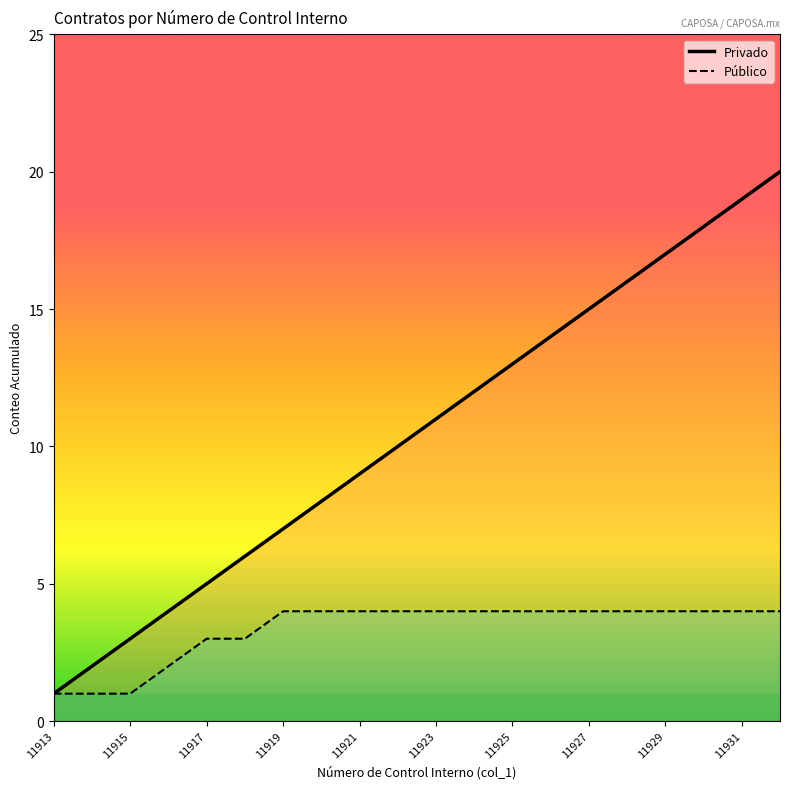

Rank the categories by Público value from lowest to highest.

11913, 11914, 11915, 11916, 11917, 11918, 11919, 11920, 11921, 11922, 11923, 11924, 11925, 11926, 11927, 11928, 11929, 11930, 11931, 11932